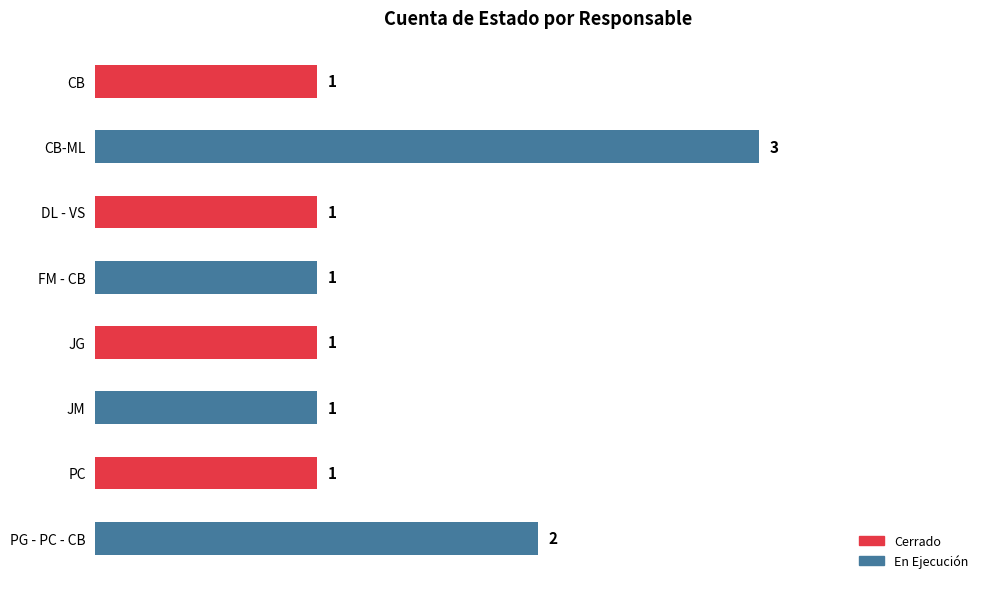

Does the chart contain any negative values?

No